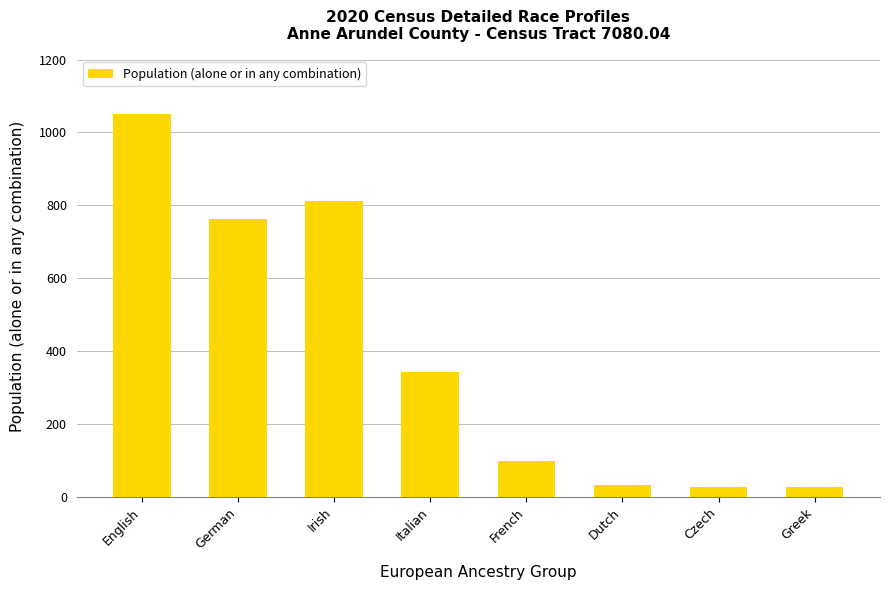

At which category does the chart reach its peak across all series?

English